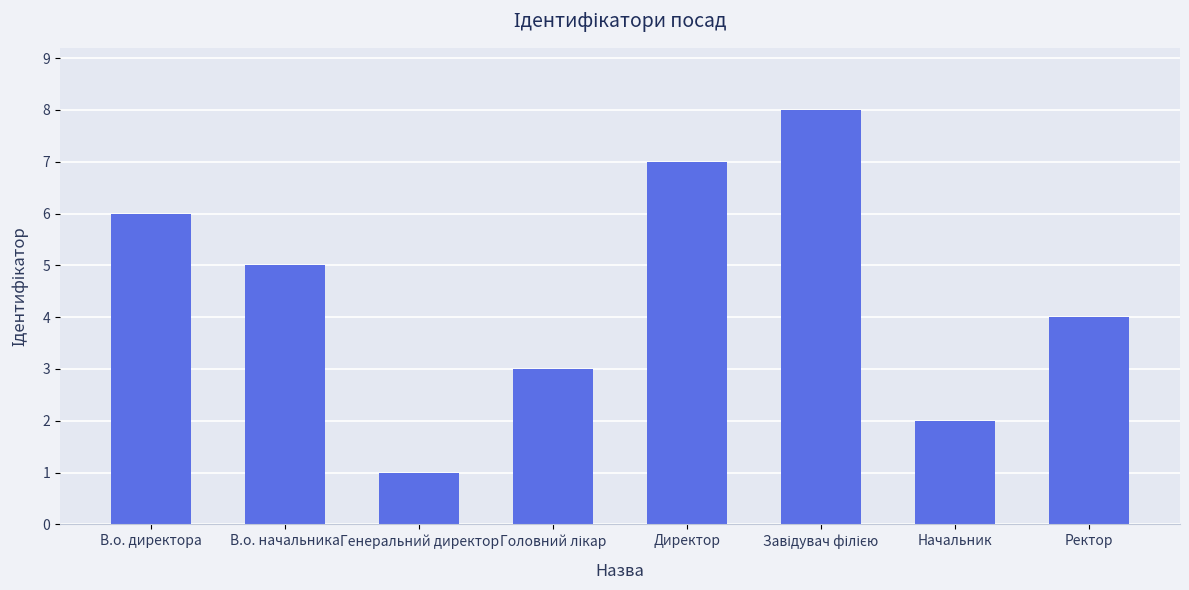

Reading left to right, list all the values displayed in this chart.

6	5	1	3	7	8	2	4